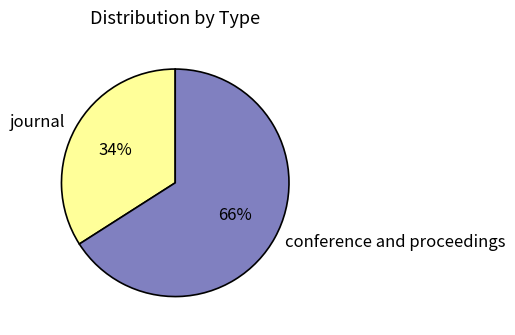

Which slice represents more than half of the pie?

conference and proceedings